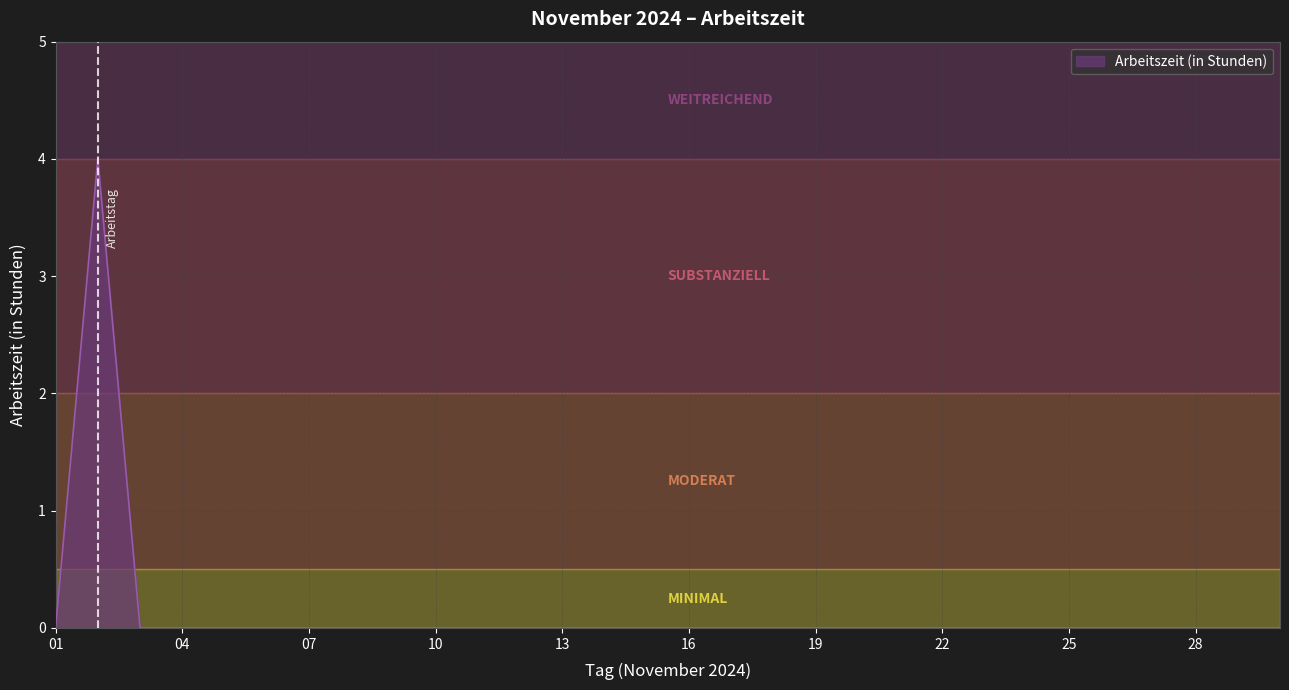

Reading left to right, transcribe all the data shown in this chart.

0	4	0	0	0	0	0	0	0	0	0	0	0	0	0	0	0	0	0	0	0	0	0	0	0	0	0	0	0	0